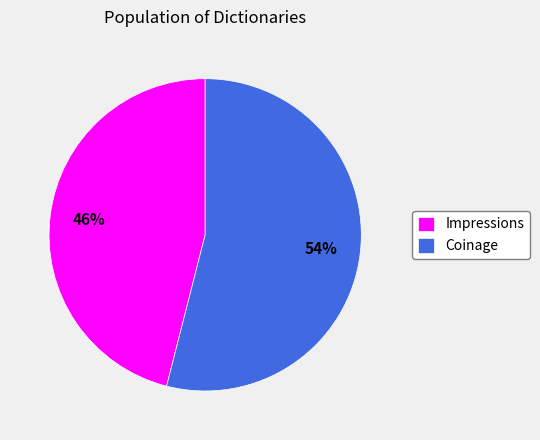

Rank the categories by value from highest to lowest.

Coinage, Impressions